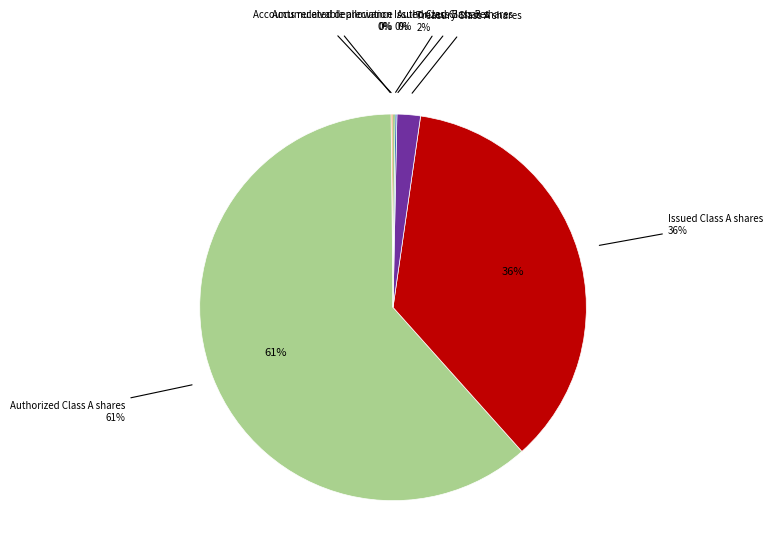

Between Issued Class A shares and Authorized Class B shares, which is larger?

Issued Class A shares